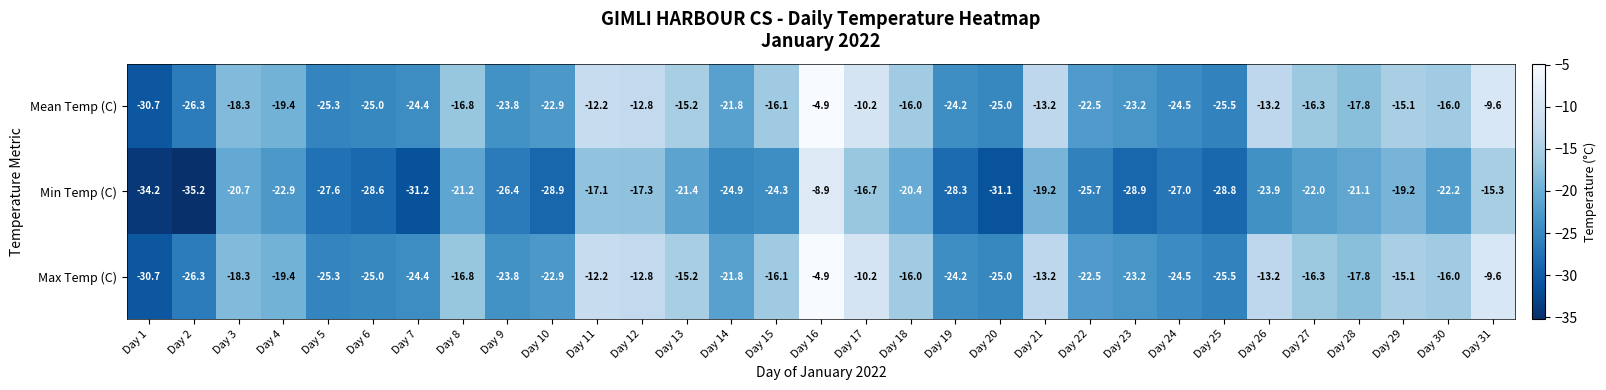

What is the minimum value shown in the chart?

-35.2